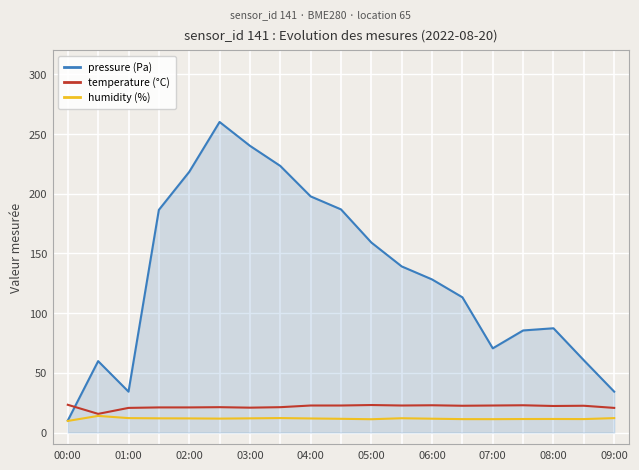

Which series ends up on top after the final intersection of temperature (°C) and pressure (Pa)?

pressure (Pa)